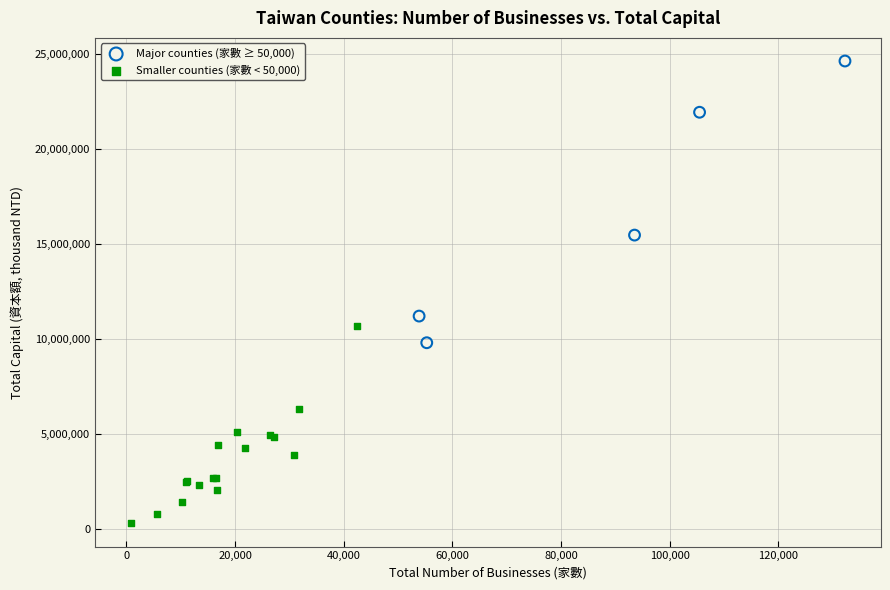

What are all the series names shown in the legend?

Major counties (家數 ≥ 50,000), Smaller counties (家數 < 50,000)